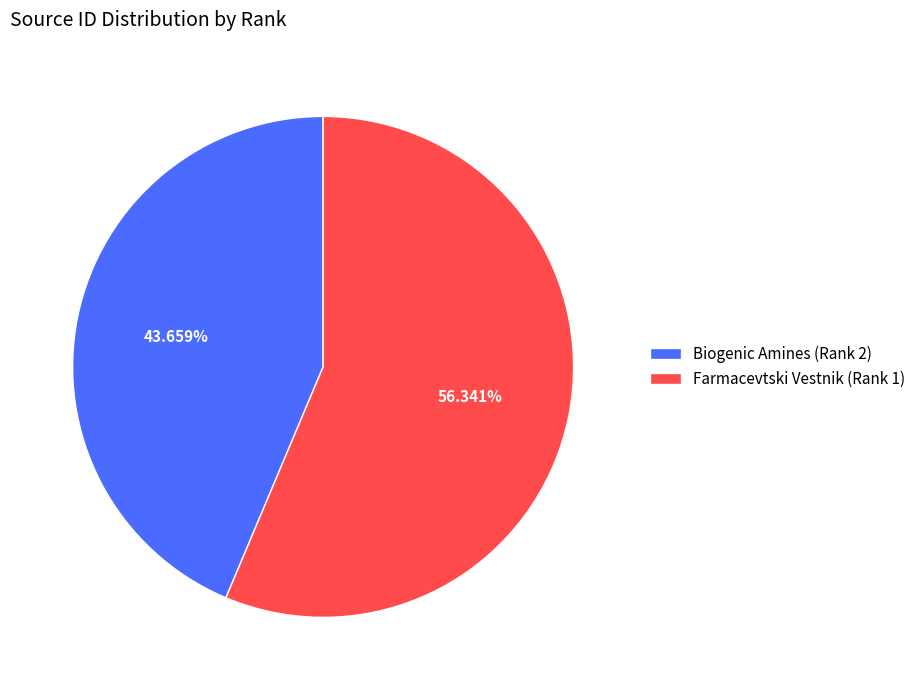

Rank the categories by value from lowest to highest.

Biogenic Amines (Rank 2), Farmacevtski Vestnik (Rank 1)